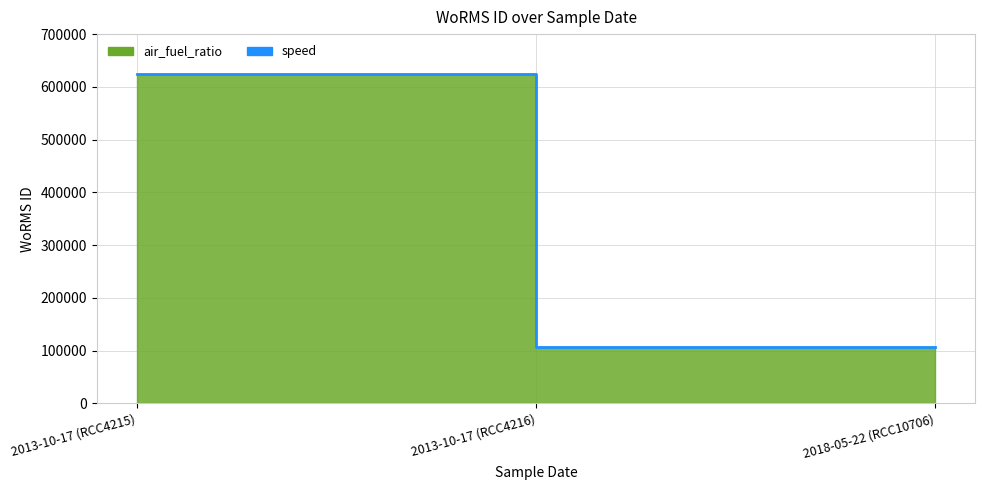

What is the greatest value displayed?

623449